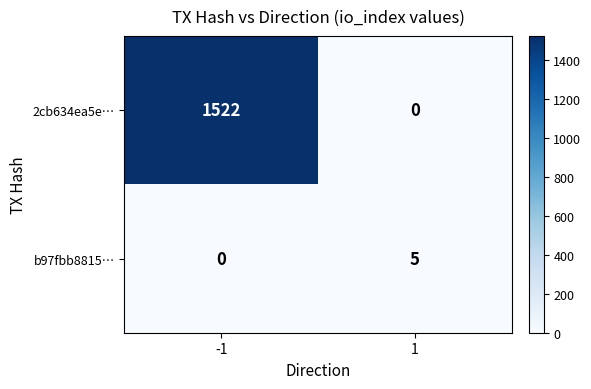

Rank the series at -1 from highest to lowest value.

2cb634ea5e…, b97fbb8815…